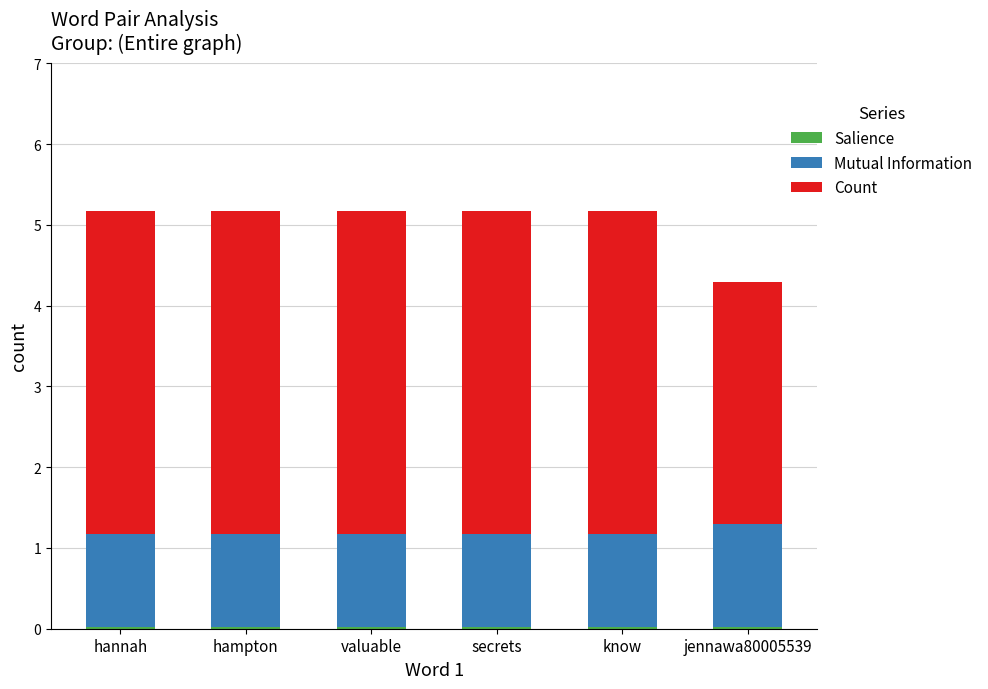

The value of Mutual Information at secrets is 1.6. True or false?

False